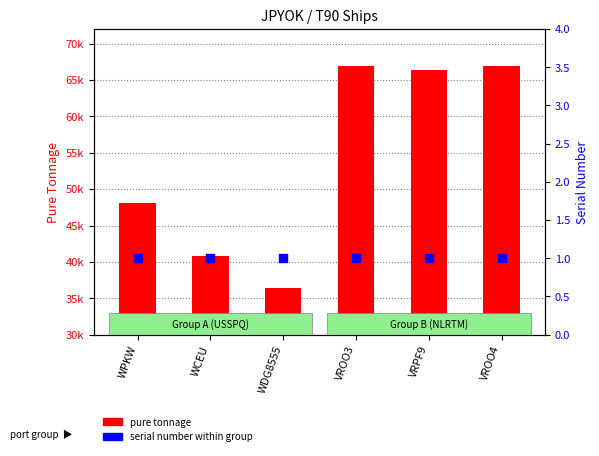

Which series has the largest total across all categories?

pure tonnage